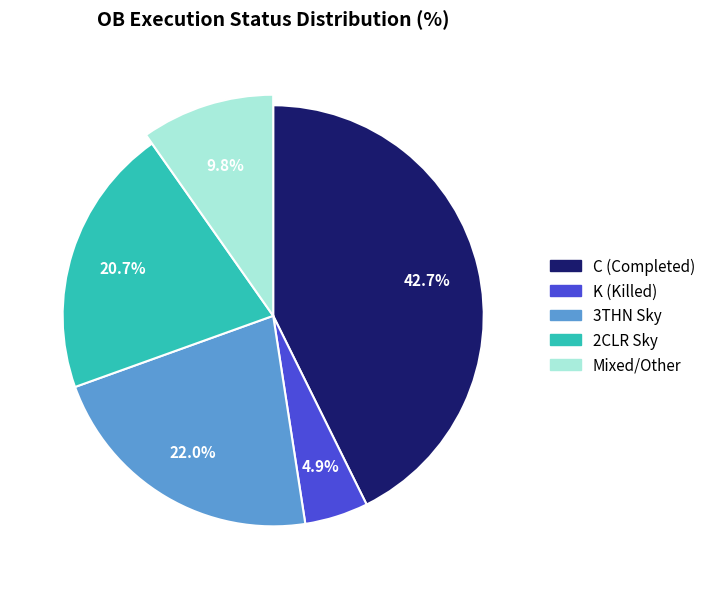

Count the number of slices in the pie.

5